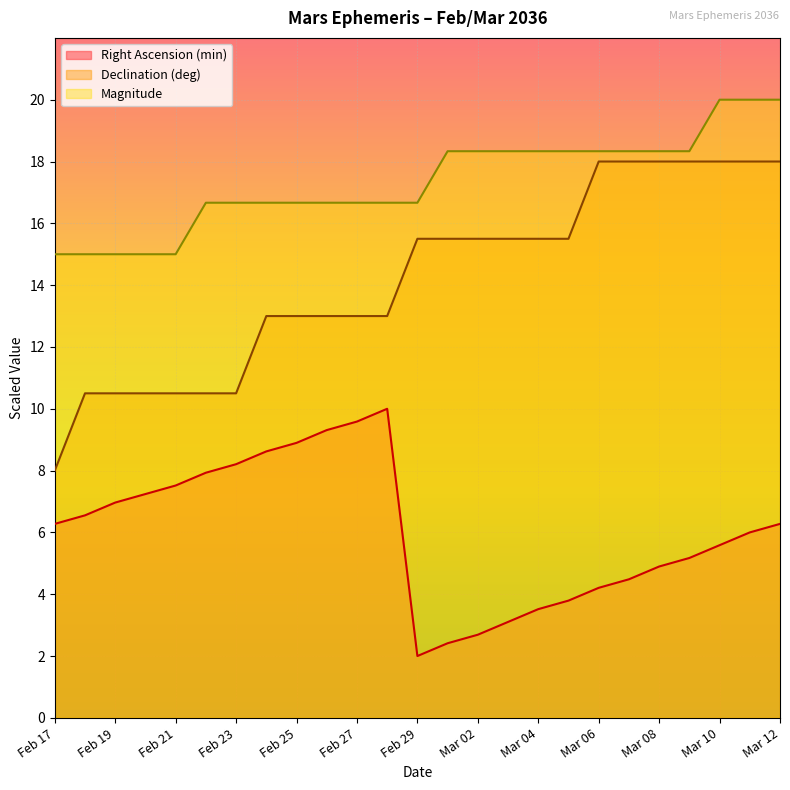

Which series has the widest spread of values?

Declination (deg)